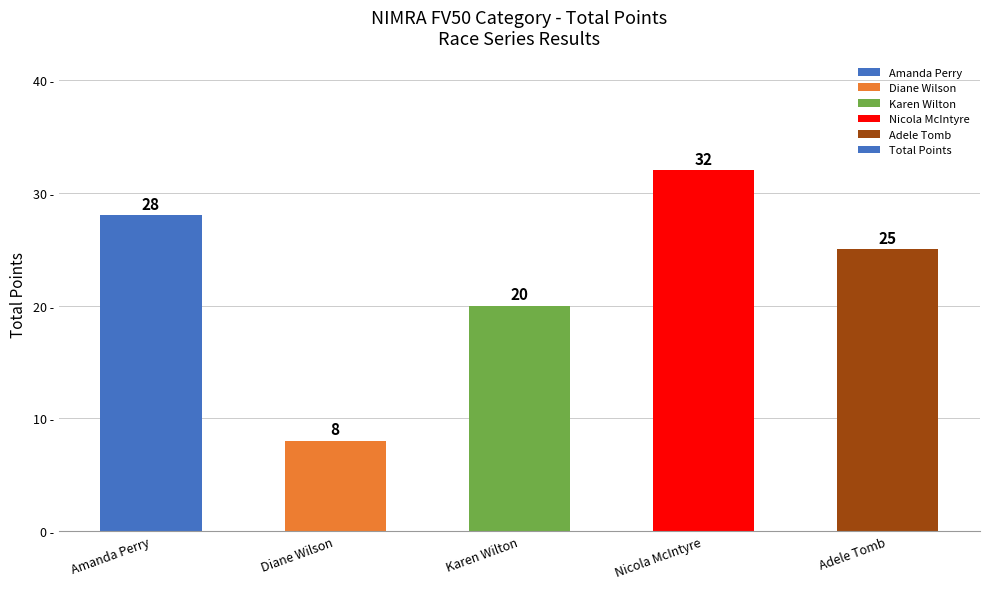

Which category has the highest value across all series?

Nicola McIntyre